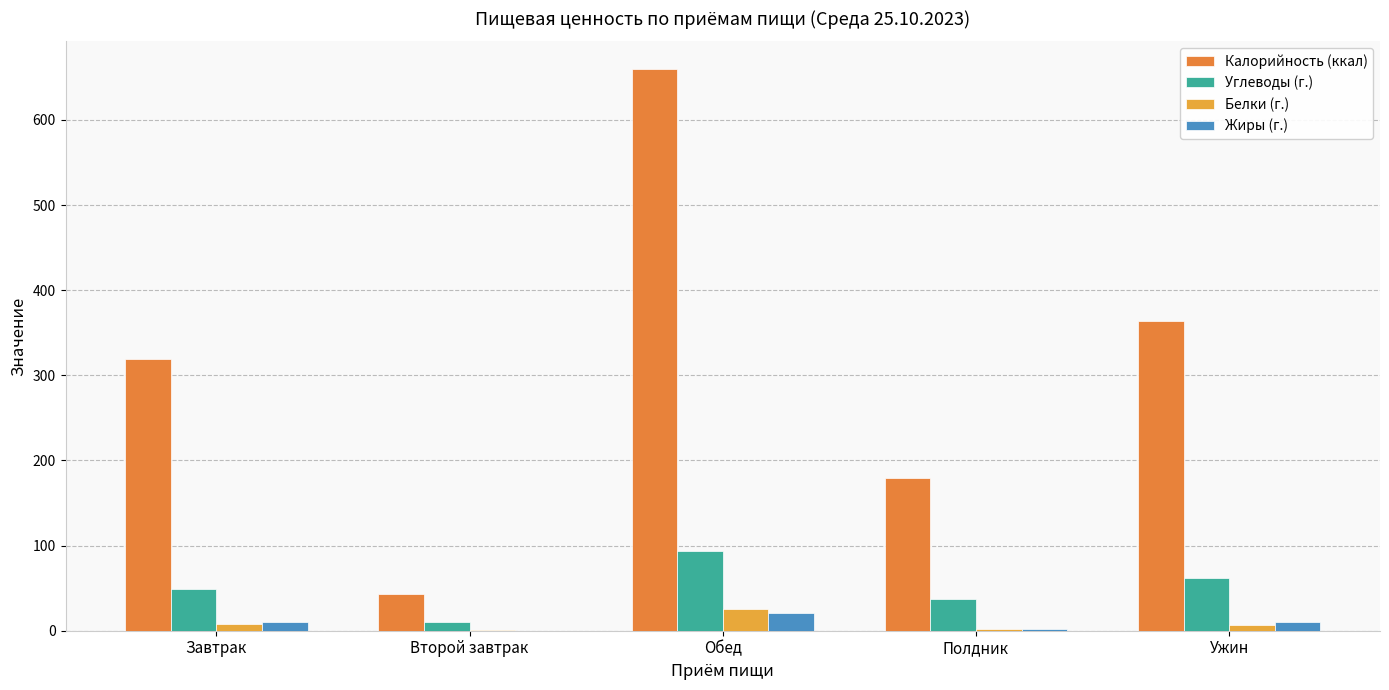

Reading right to left, what are all the values shown in this chart?

Калорийность (ккал): Ужин=364.1	Полдник=179.1	Обед=659.4	Второй завтрак=43.3	Завтрак=319.3
Углеводы (г.): Ужин=61.6	Полдник=37.8	Обед=93.1	Второй завтрак=10.1	Завтрак=49.3
Белки (г.): Ужин=6.5	Полдник=2.5	Обед=25.8	Второй завтрак=0.5	Завтрак=7.6
Жиры (г.): Ужин=10.2	Полдник=2.0	Обед=20.4	Второй завтрак=0.1	Завтрак=10.2